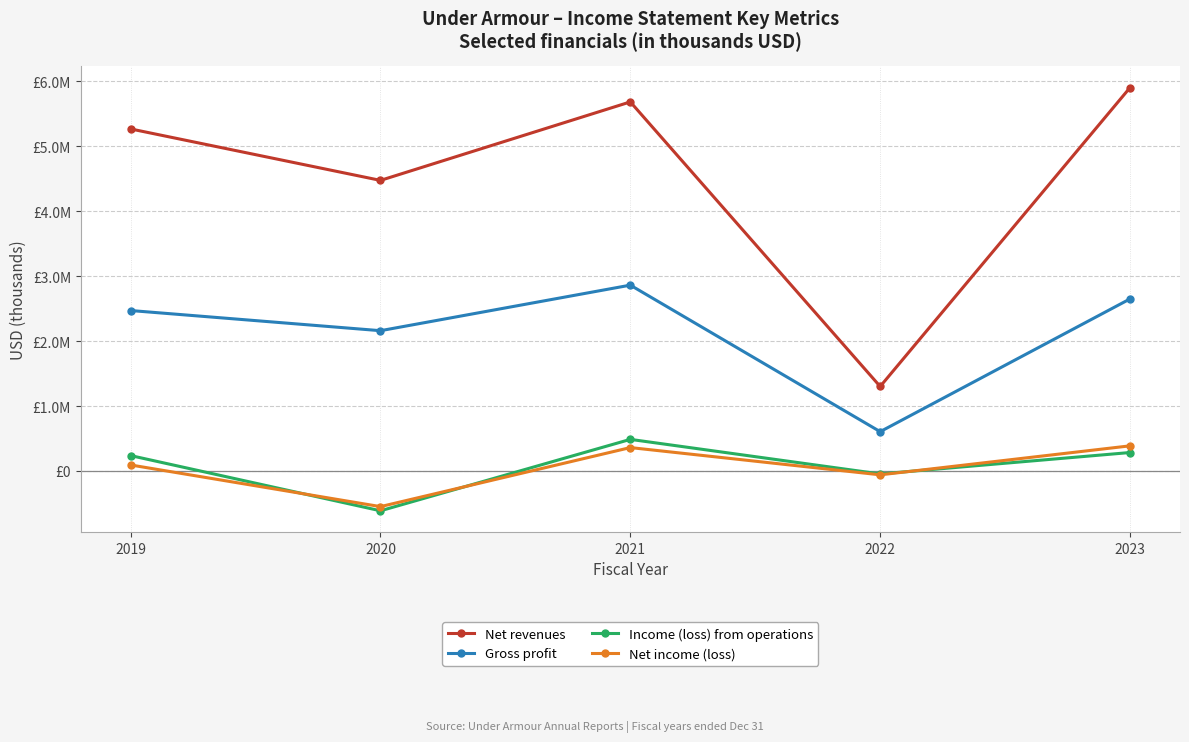

True or false: Gross profit and Net income (loss) cross at least once.

False